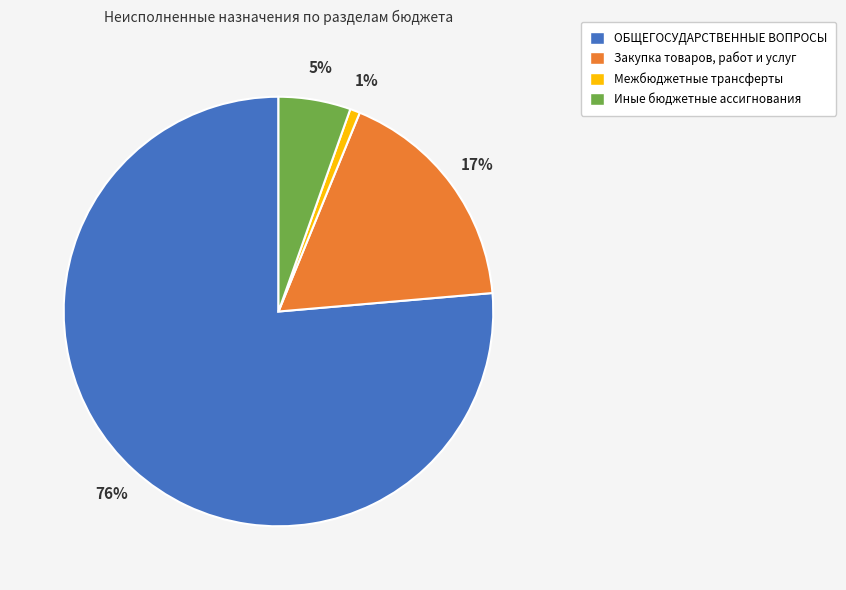

Is it true that Иные бюджетные ассигнования is 5% of the pie?

True